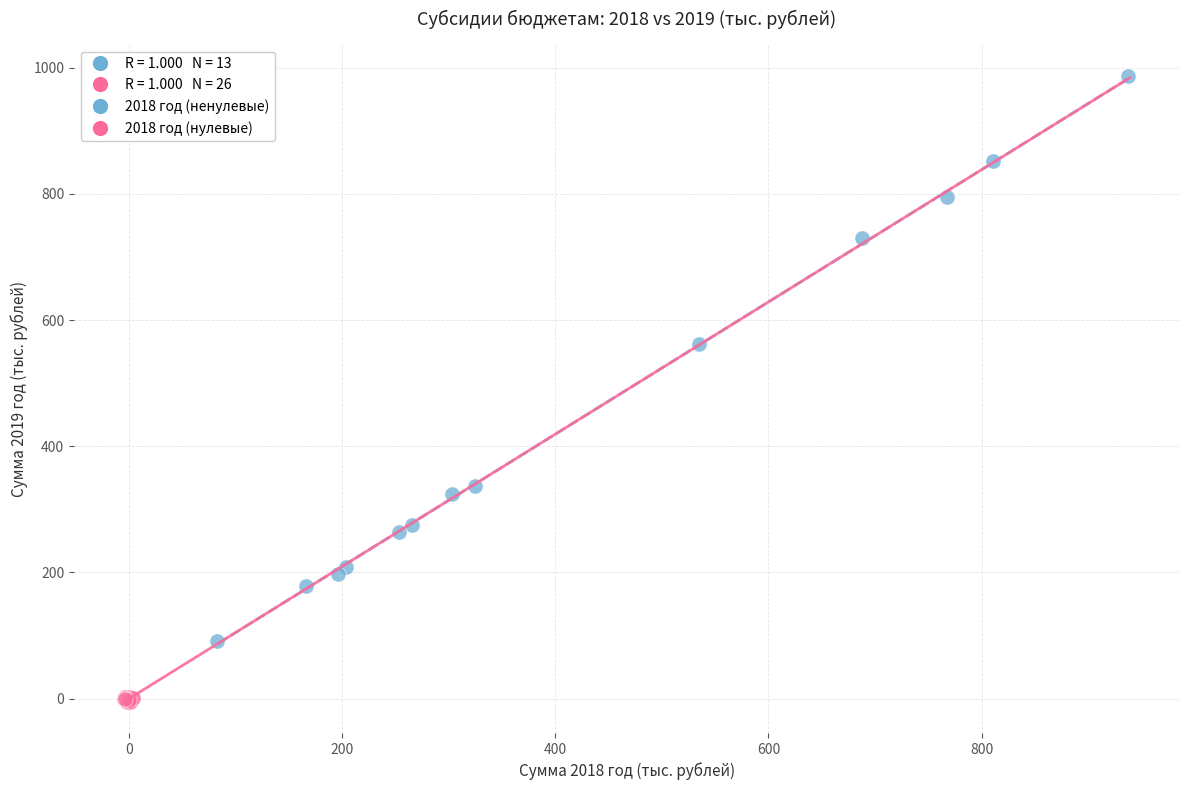

Which series has the widest spread of Y values?

2018 год (ненулевые)